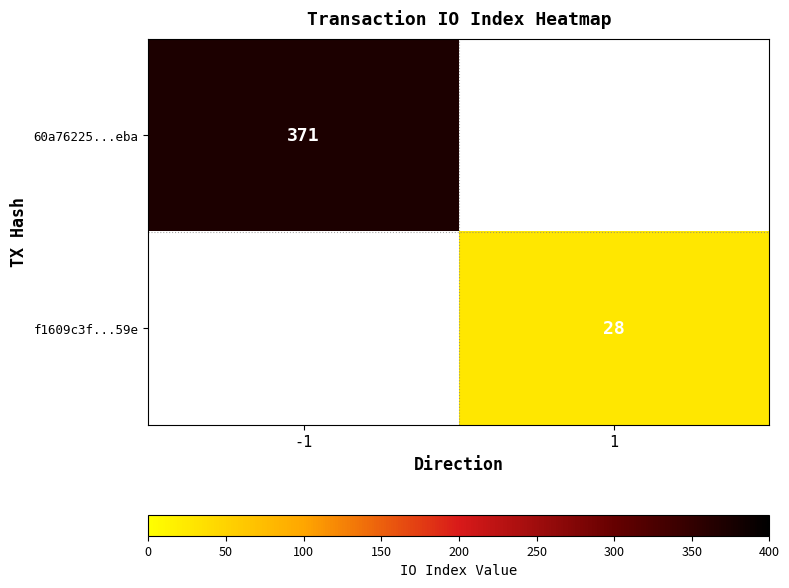

At which category does the chart reach its peak across all series?

-1